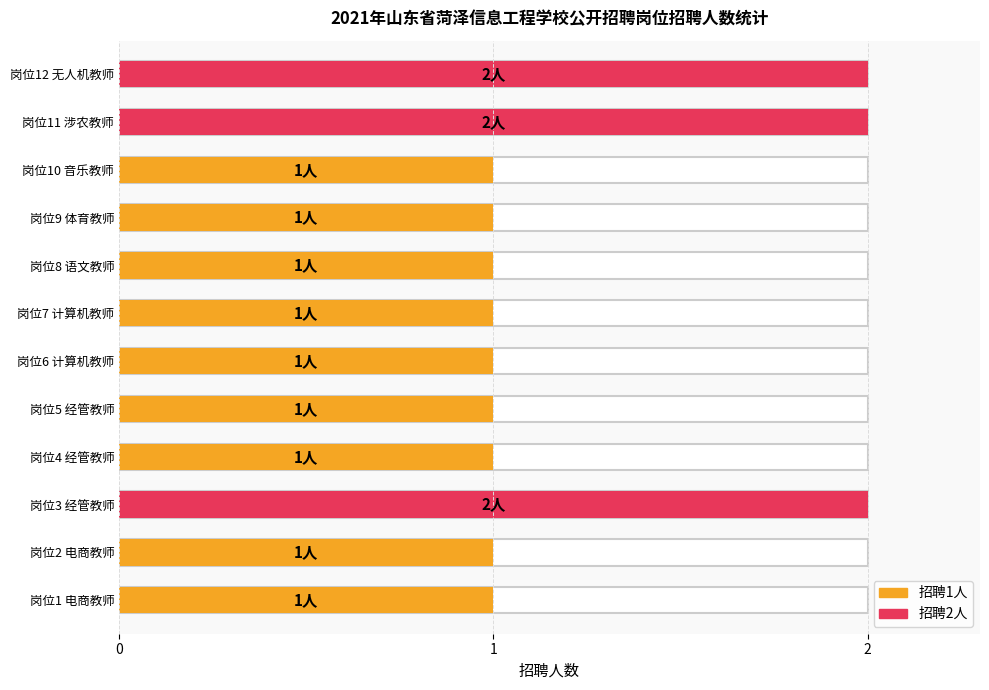

How many bars are there in total?

12